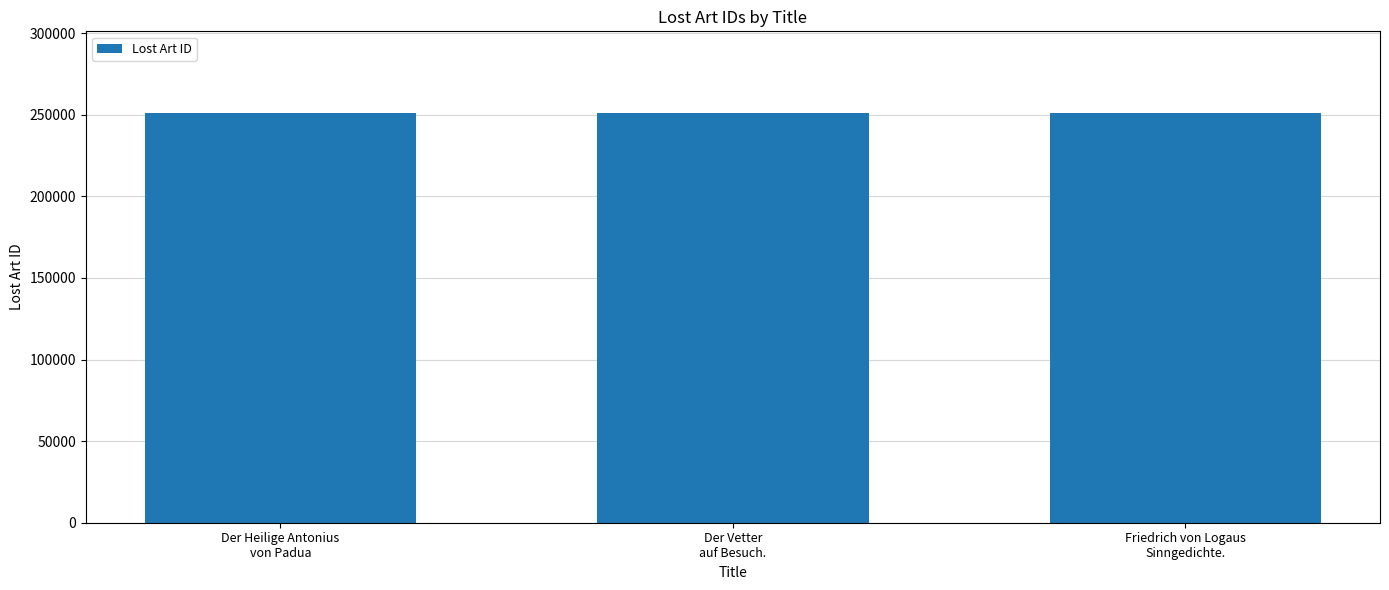

What is the sum of all values?

752835